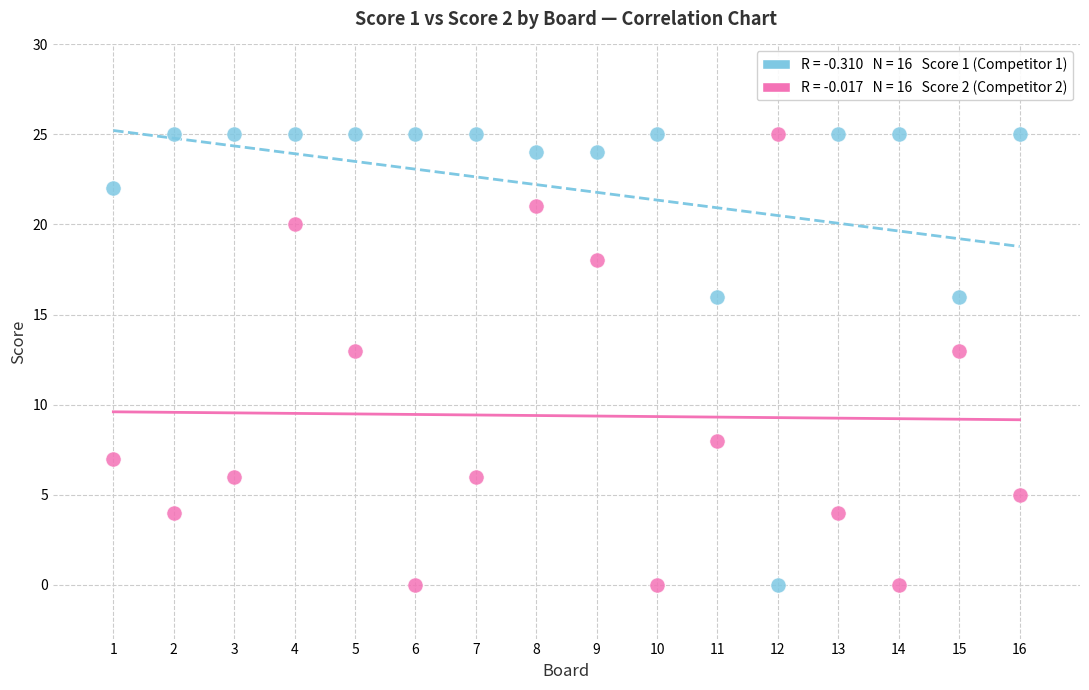

Across all data points, what is the range of Y values (max minus min)?

25